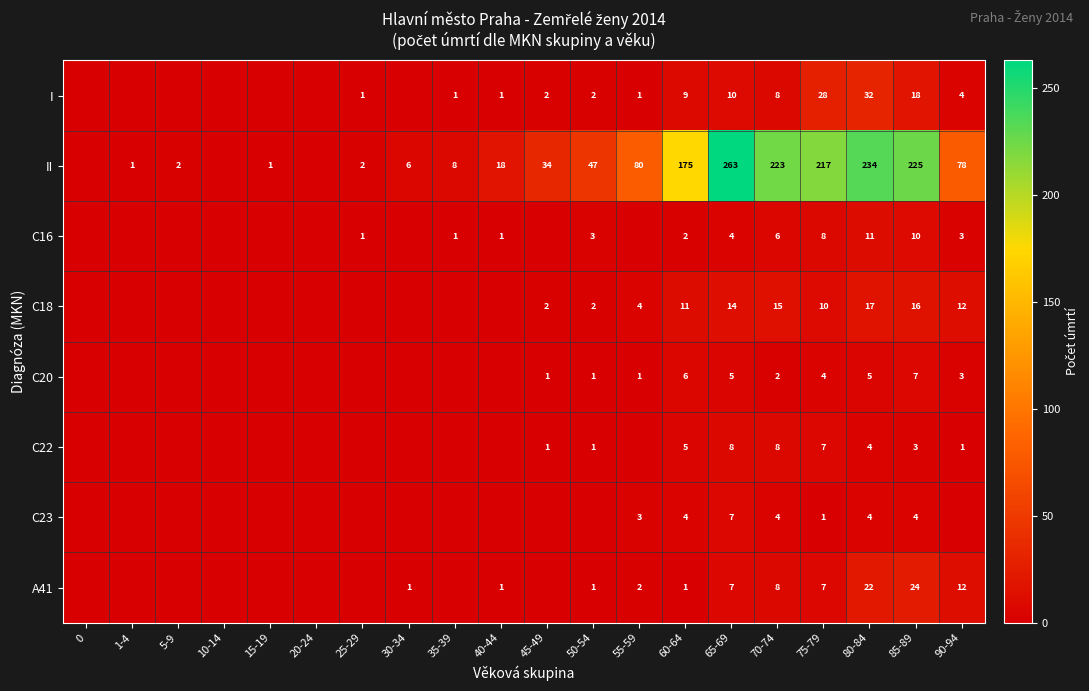

What is the difference between the highest and lowest values at 60-64?

174